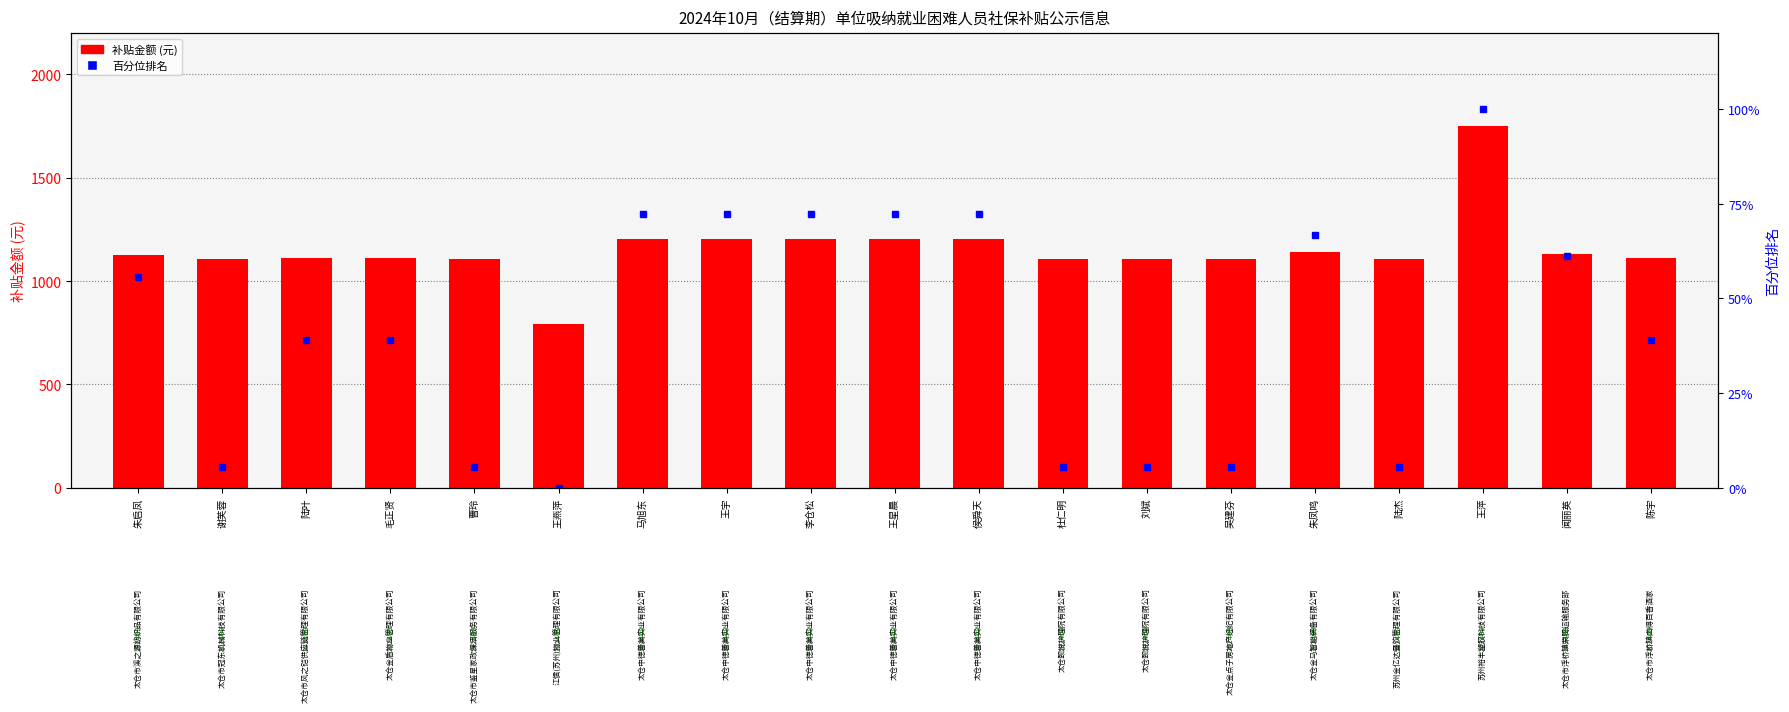

Reading left to right, what are all the values shown in this chart?

补贴金额 (元): 朱启凤=1124.4	谢芙蓉=1106.4	陆叶=1110.0	毛正贤=1110.0	曹玲=1106.4	王燕萍=790.9	马旭东=1205.1	王宇=1205.1	李仓松=1205.1	王星晨=1205.1	侯舜天=1205.1	杜仁明=1106.4	刘斌=1106.4	吴建芬=1106.4	朱凤鸣=1140.6	陆杰=1106.4	王萍=1750.0	闻丽英=1131.6	陈宇=1110.0
百分位排名: 朱启凤=55.6	谢芙蓉=5.6	陆叶=38.9	毛正贤=38.9	曹玲=5.6	王燕萍=0.0	马旭东=72.2	王宇=72.2	李仓松=72.2	王星晨=72.2	侯舜天=72.2	杜仁明=5.6	刘斌=5.6	吴建芬=5.6	朱凤鸣=66.7	陆杰=5.6	王萍=100.0	闻丽英=61.1	陈宇=38.9